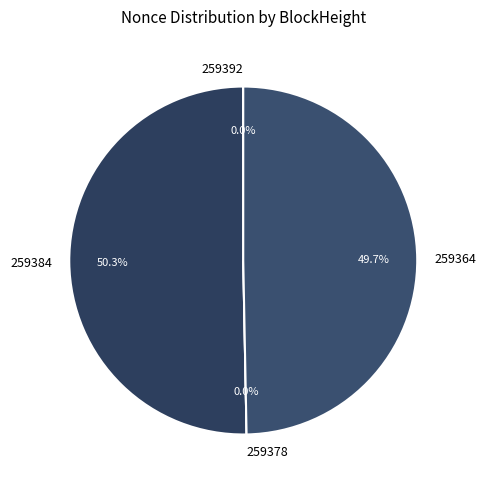

To the nearest percent, what percentage of the pie is 259364?

50%